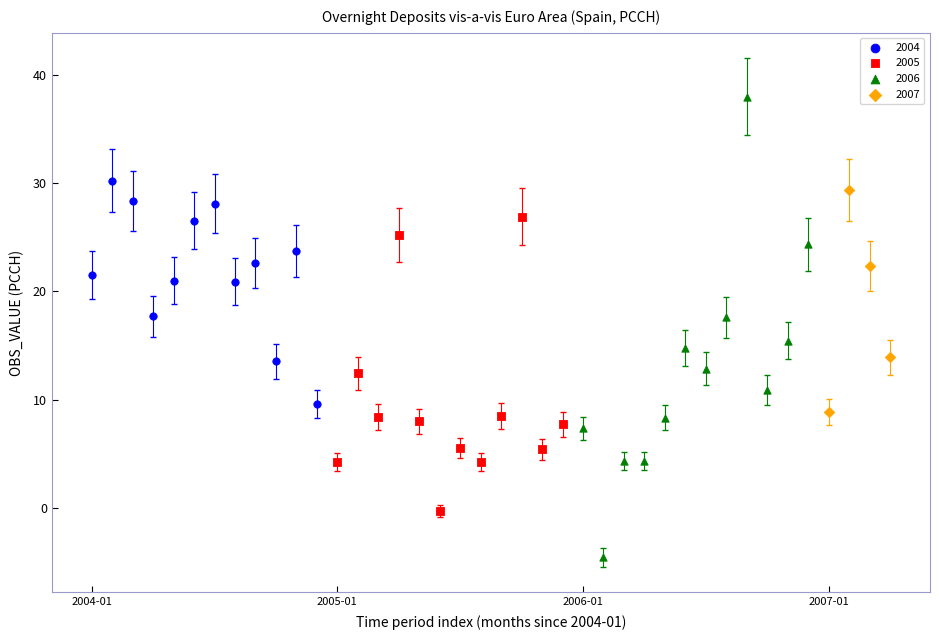

Which series contains the lowest Y value?

2006